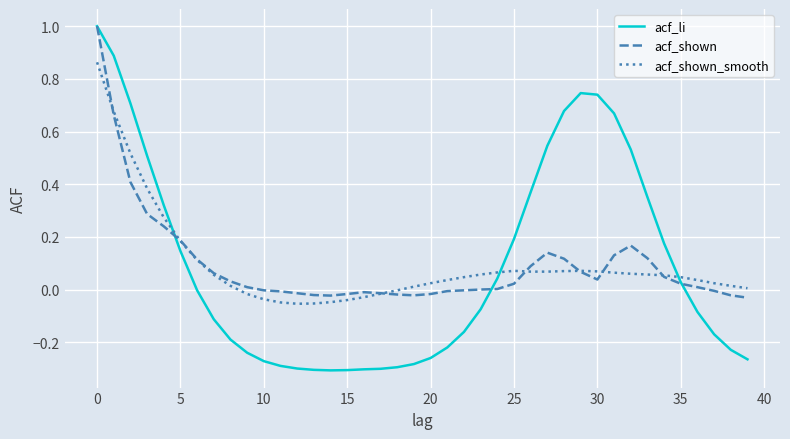

Which series has the largest range (max minus min)?

acf_li